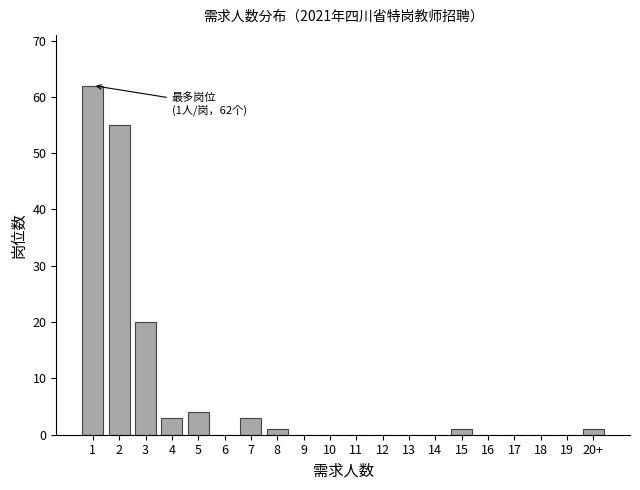

Reading left to right, transcribe all the data shown in this chart.

1=62	2=55	3=20	4=3	5=4	6=0	7=3	8=1	9=0	10=0	11=0	12=0	13=0	14=0	15=1	16=0	17=0	18=0	19=0	20+=1